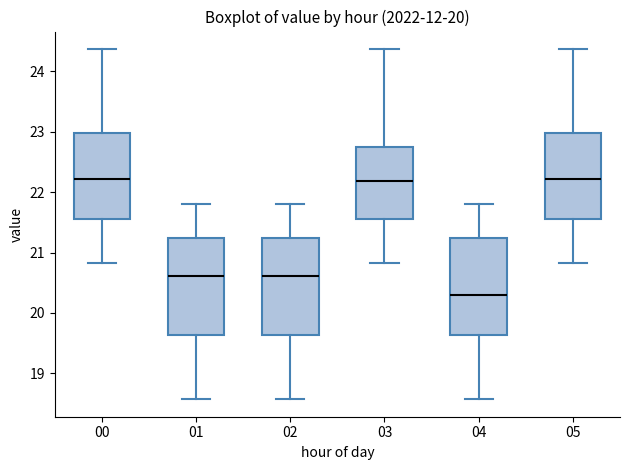

Which box has the lowest median line?

04